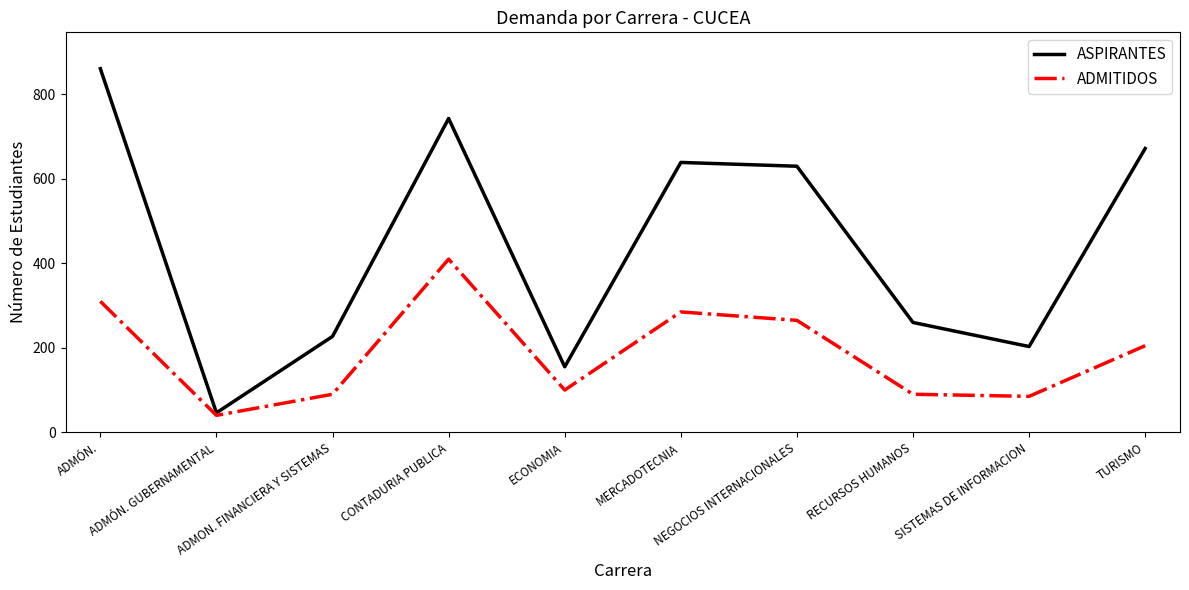

At which category does ASPIRANTES reach its first local valley?

ADMÓN. GUBERNAMENTAL